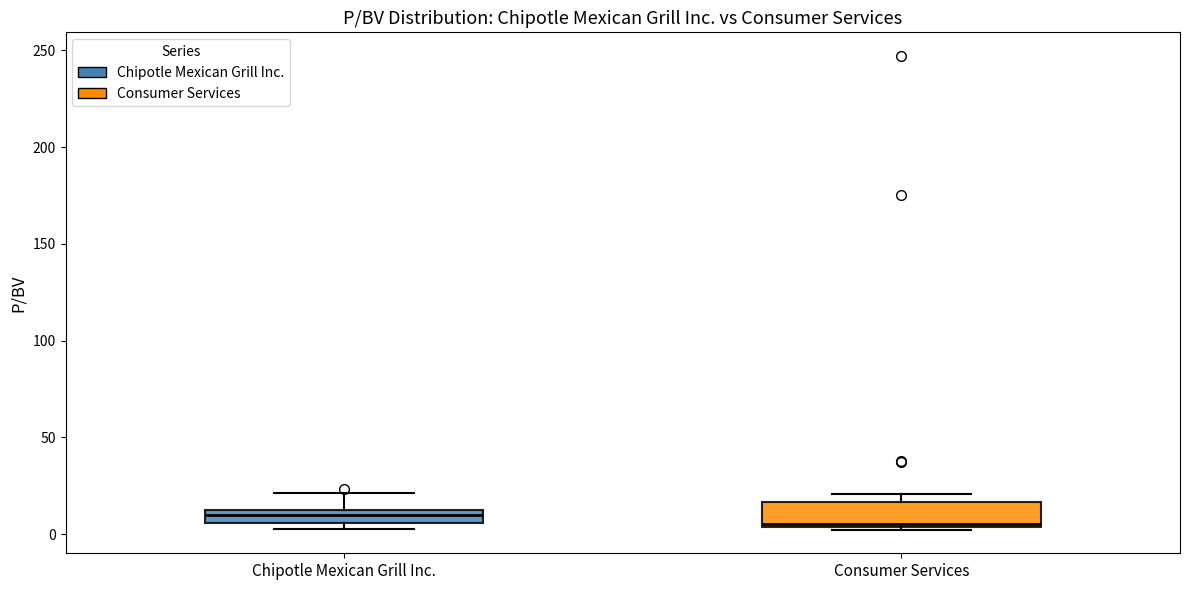

Where does the upper whisker of the box for Chipotle Mexican Grill Inc. end on the y-axis? The values are not printed on the chart, so give them approximately, as read against the axis.

20